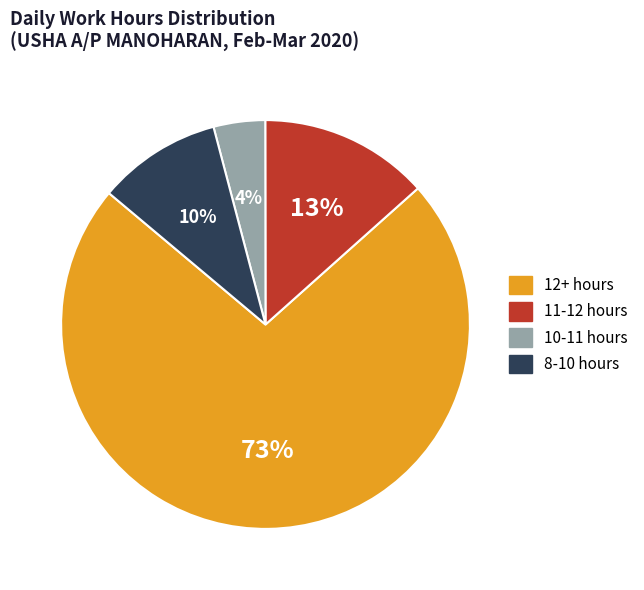

Is there a majority slice in this chart?

Yes